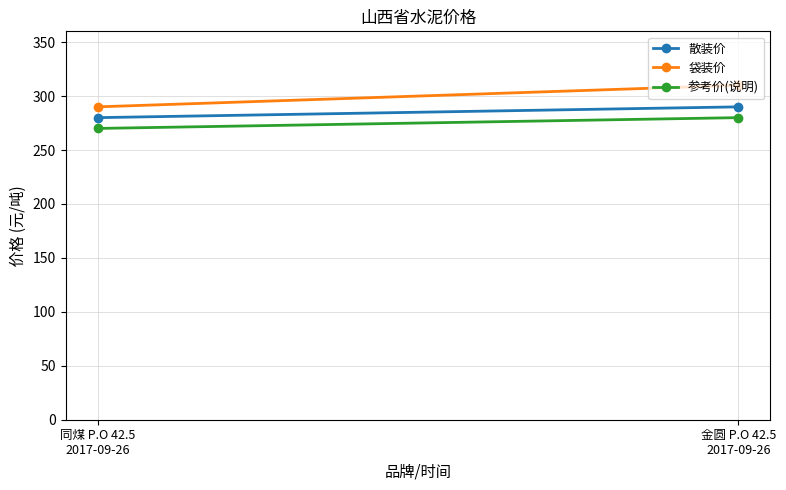

At which category is the sum across all series the highest?

金圆 P.O 42.5
2017-09-26